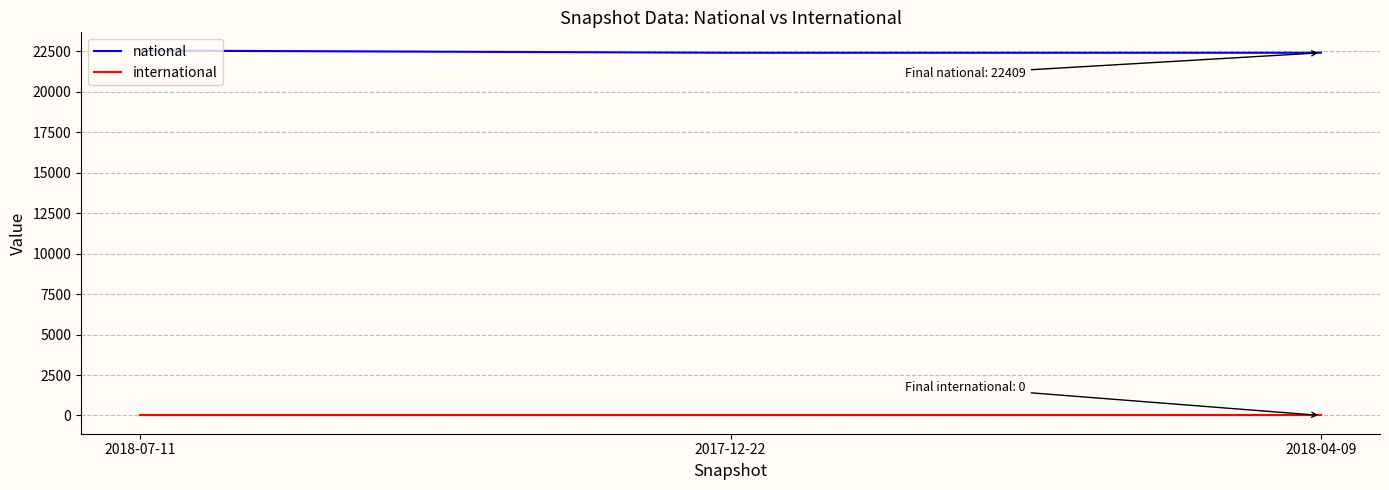

Which series has the largest total across all categories?

national